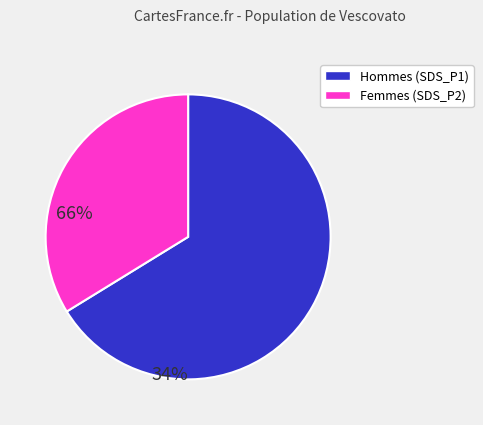

Which category has the smallest portion of the pie?

Femmes (SDS_P2)